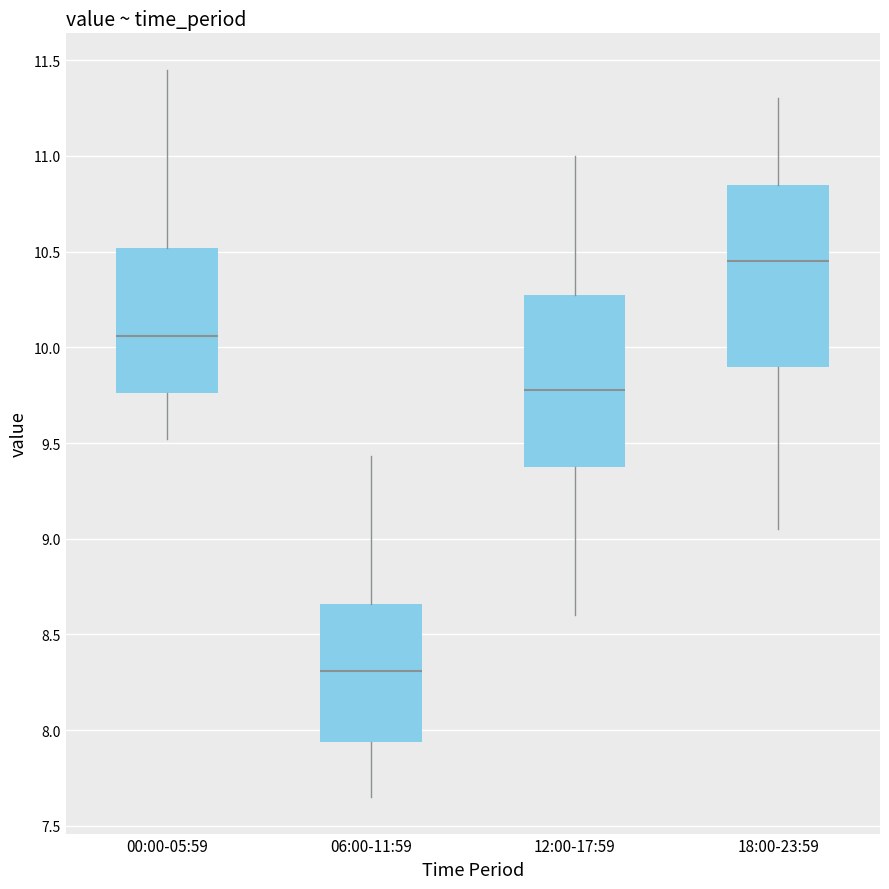

Reading left to right, transcribe this box plot: for each box, give where its median line is, the range the box spans, and where its two whiskers end, as read against the y-axis. The values are not printed on the chart, so give them approximately, as read against the axis.

00:00-05:59: median 10.05, box 9.75 to 10.50, whiskers 9.50 to 11.45
06:00-11:59: median 8.30, box 7.95 to 8.65, whiskers 7.65 to 9.45
12:00-17:59: median 9.80, box 9.40 to 10.30, whiskers 8.60 to 11.00
18:00-23:59: median 10.45, box 9.90 to 10.85, whiskers 9.05 to 11.30